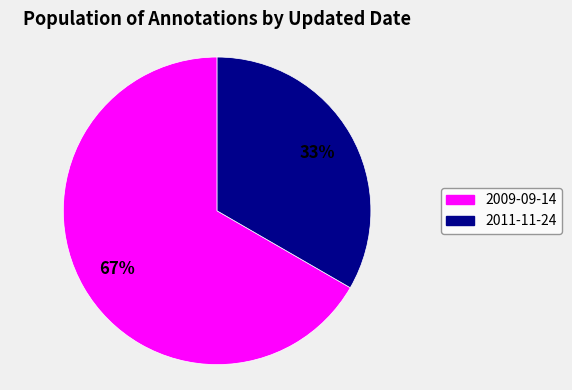

Is there any slice that represents more than half of the pie?

Yes